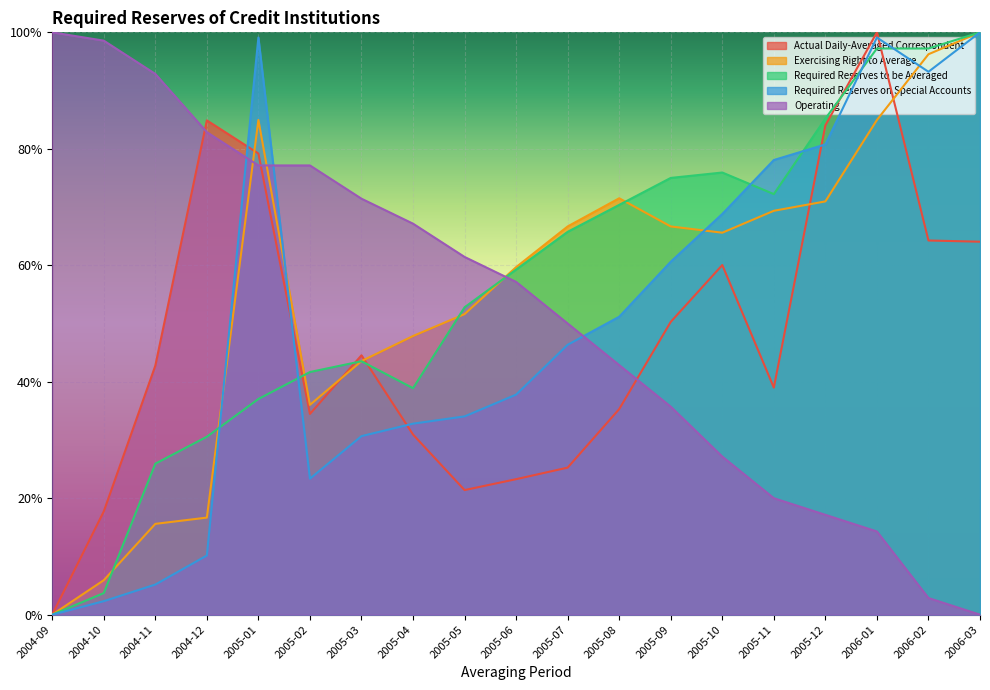

True or false: Exercising Right to Average has more than 0 points higher than both neighbors.

True